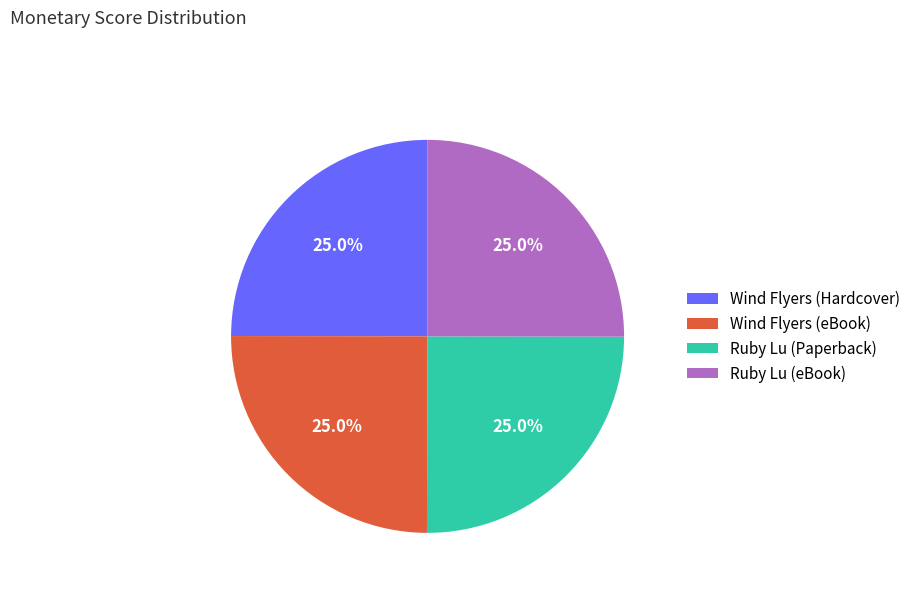

Combined, what portion of the pie is Wind Flyers (eBook) and Ruby Lu (eBook)?

50.0%